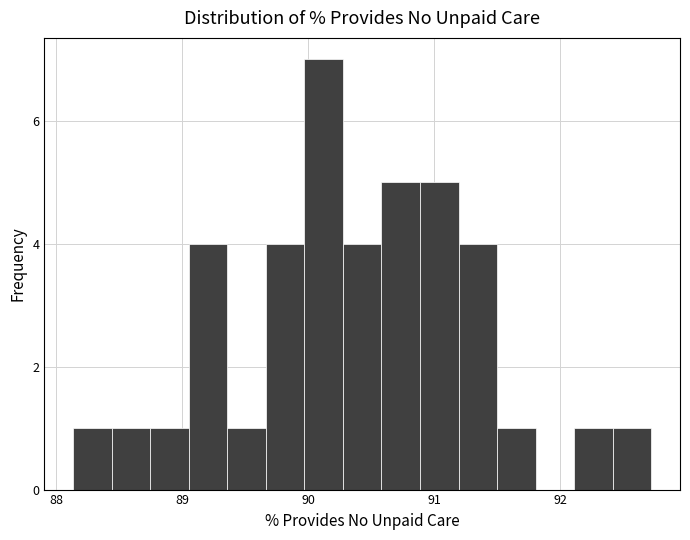

Read against the x-axis, roughly where is the centre of the tallest bar?

90.1